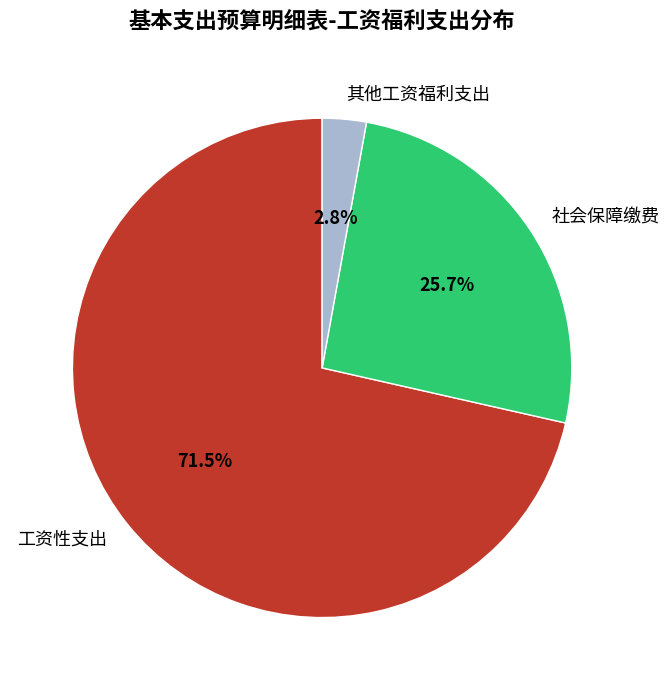

The 社会保障缴费 slice represents 40% of the pie. True or false?

False